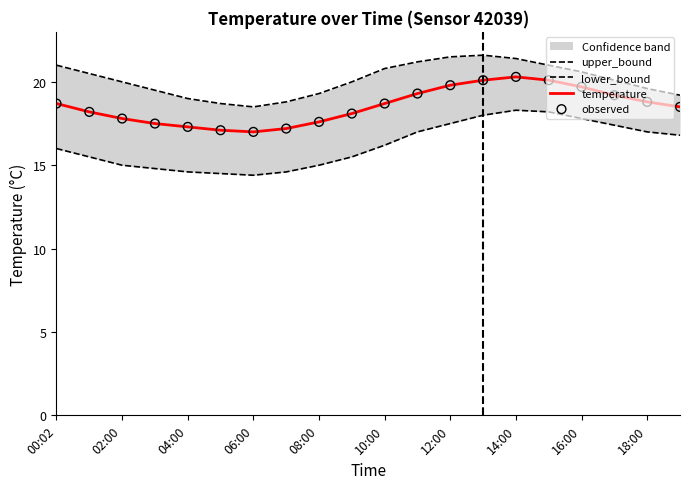

At how many categories does at least one series exceed 19?

16